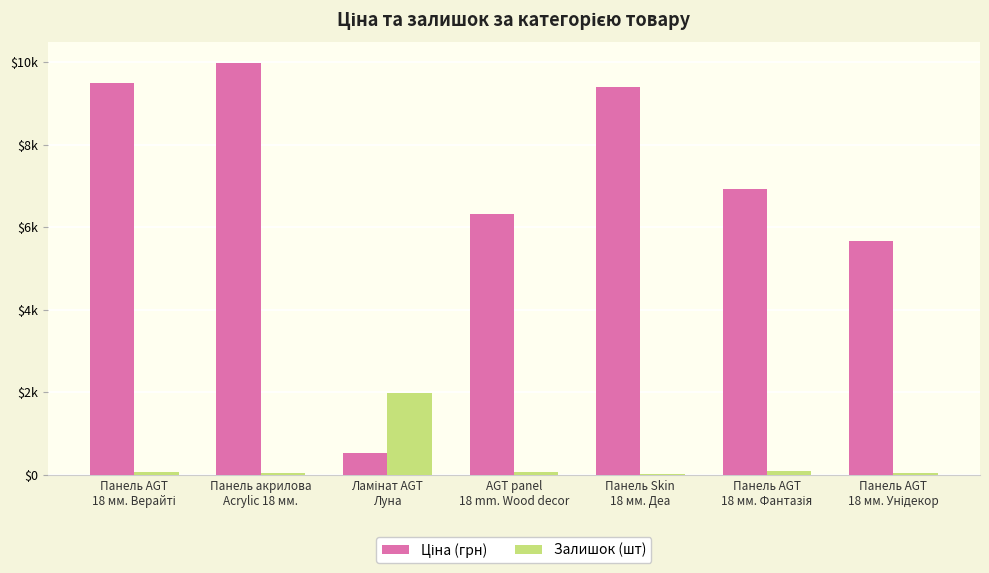

Reading right to left, list all the values displayed in this chart.

Ціна (грн): Панель AGT
18 мм. Унідекор=5673.8	Панель AGT
18 мм. Фантазія=6925.7	Панель Skin
18 мм. Деа=9384.0	AGT panel
18 mm. Wood decor=6308.8	Ламінат AGT
Луна=539.0	Панель акрилова
Acrylic 18 мм.=9975.0	Панель AGT
18 мм. Верайті=9480.1
Залишок (шт): Панель AGT
18 мм. Унідекор=42.0	Панель AGT
18 мм. Фантазія=81.0	Панель Skin
18 мм. Деа=18.0	AGT panel
18 mm. Wood decor=68.0	Ламінат AGT
Луна=1992.0	Панель акрилова
Acrylic 18 мм.=47.0	Панель AGT
18 мм. Верайті=56.0